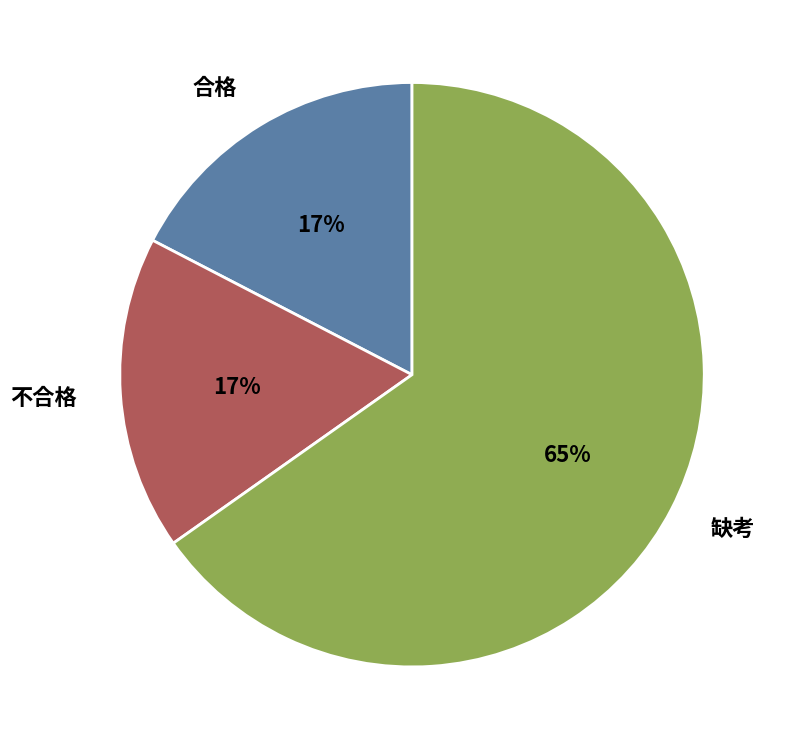

How many slices are in this pie chart?

3